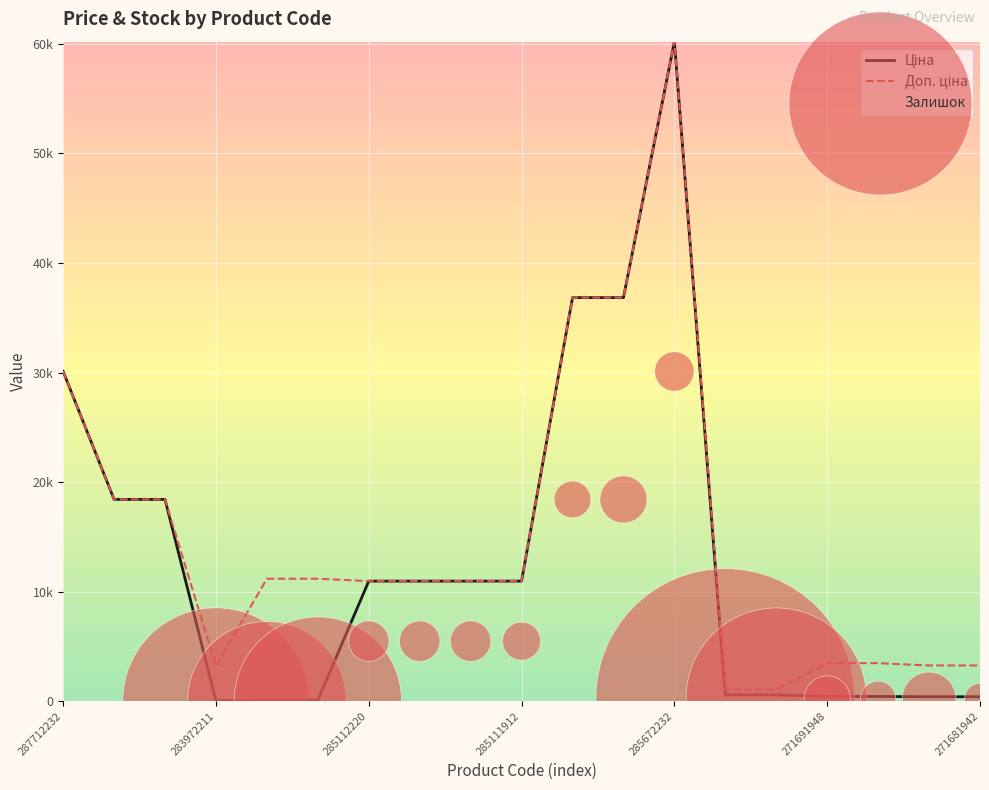

What is the total value across all series at 285112220?

46052.2